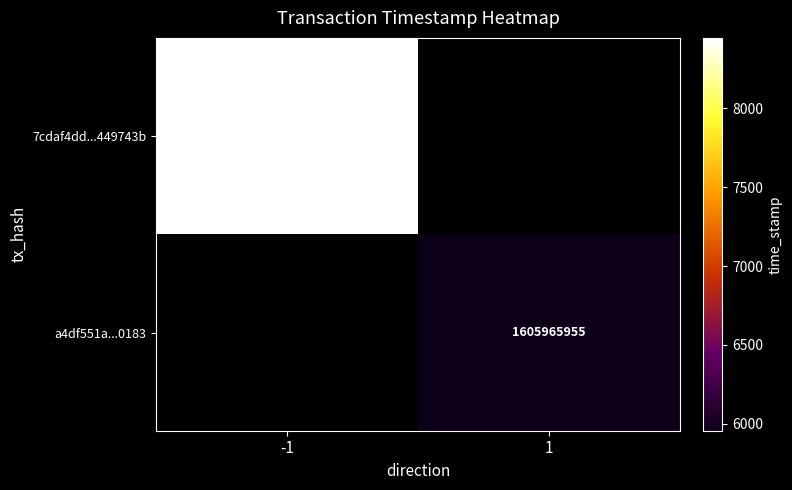

Is it true that a4df551a...0183 equals 2162647498 at 1?

False